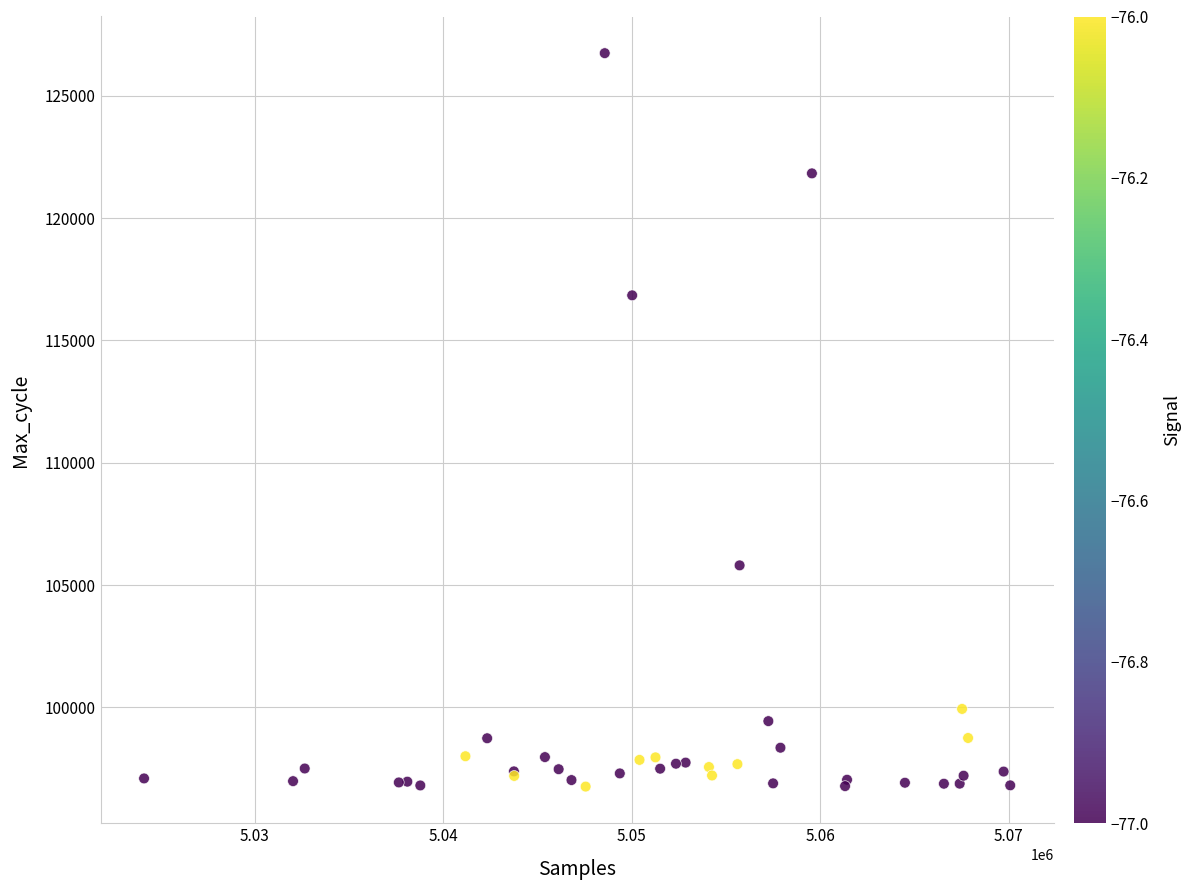

What Y value in the scatter plot is closest to 111753?

116843